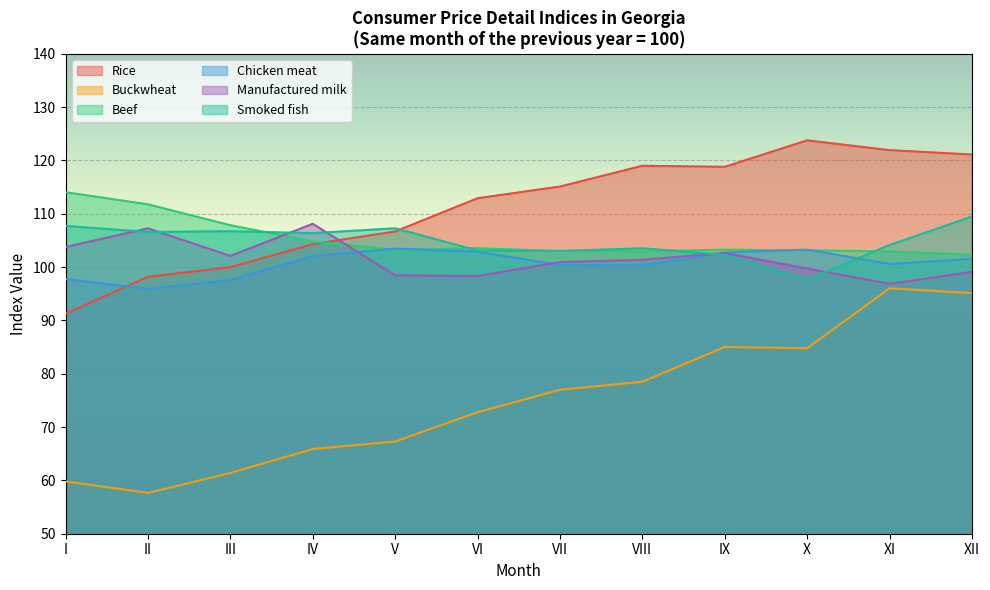

What is the total value across all series at X?

612.3